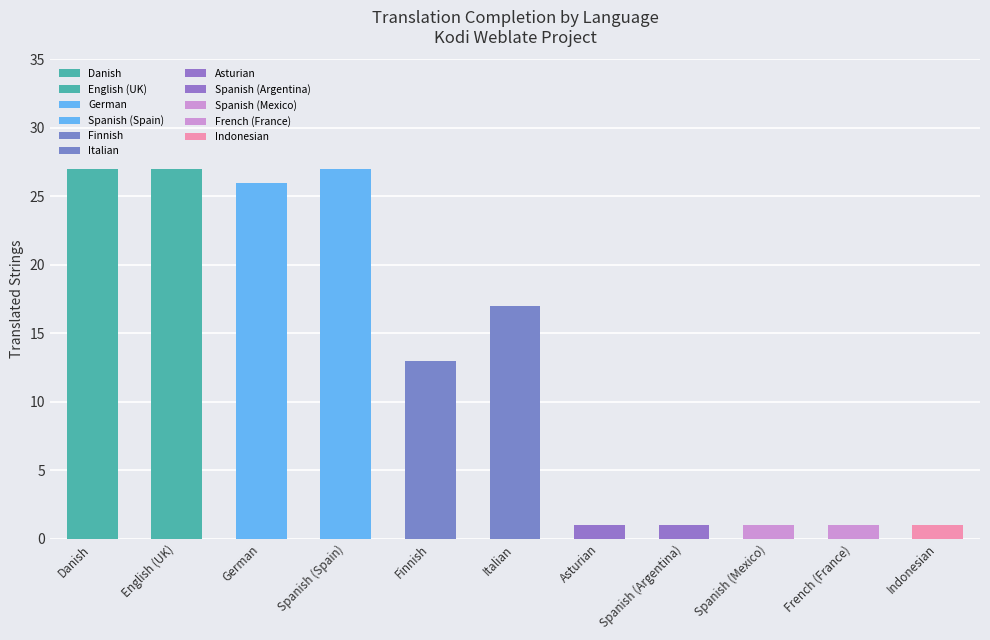

Count the number of data series in this chart.

1